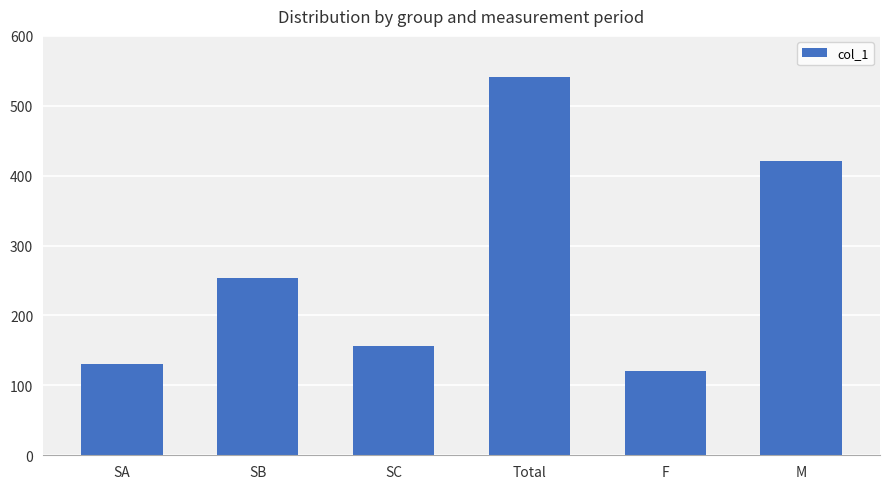

What is the sum of the values at SB and SC?

411